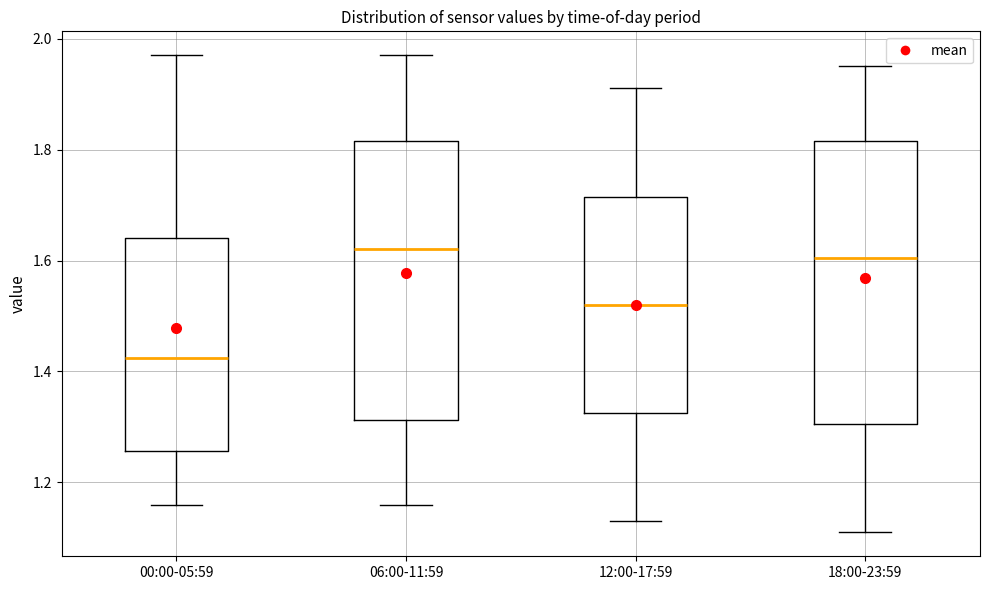

Which box has the lowest median line?

00:00-05:59